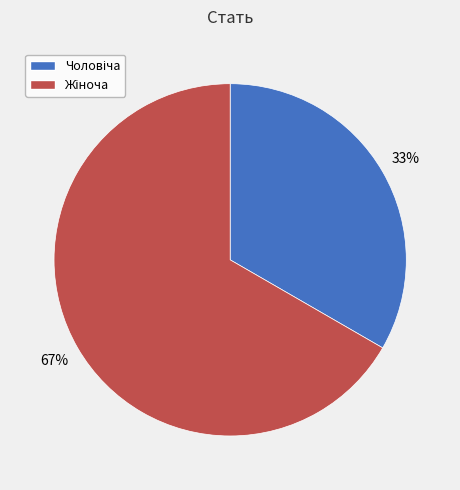

To the nearest percent, what is the average slice percentage?

50%